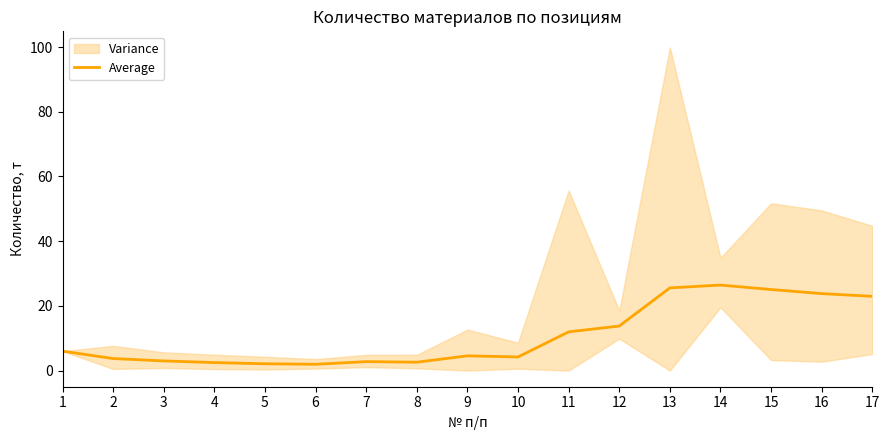

Read the value at 6.

1.9